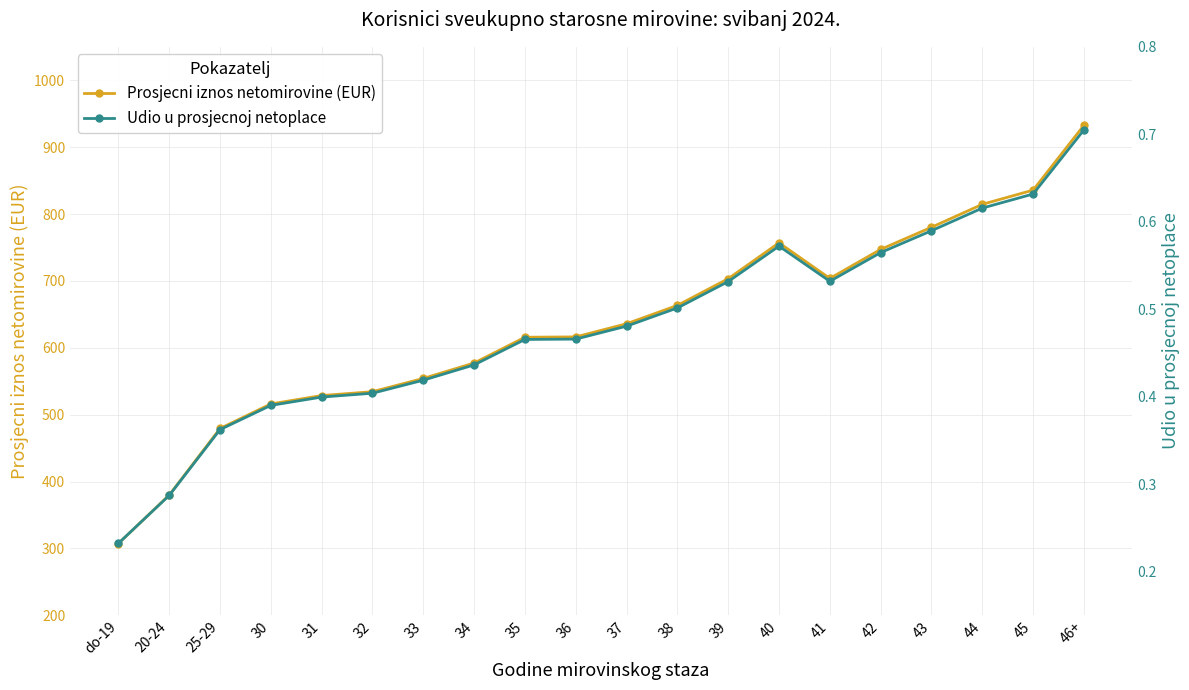

Which series has the largest total across all categories?

Prosjecni iznos netomirovine (EUR)